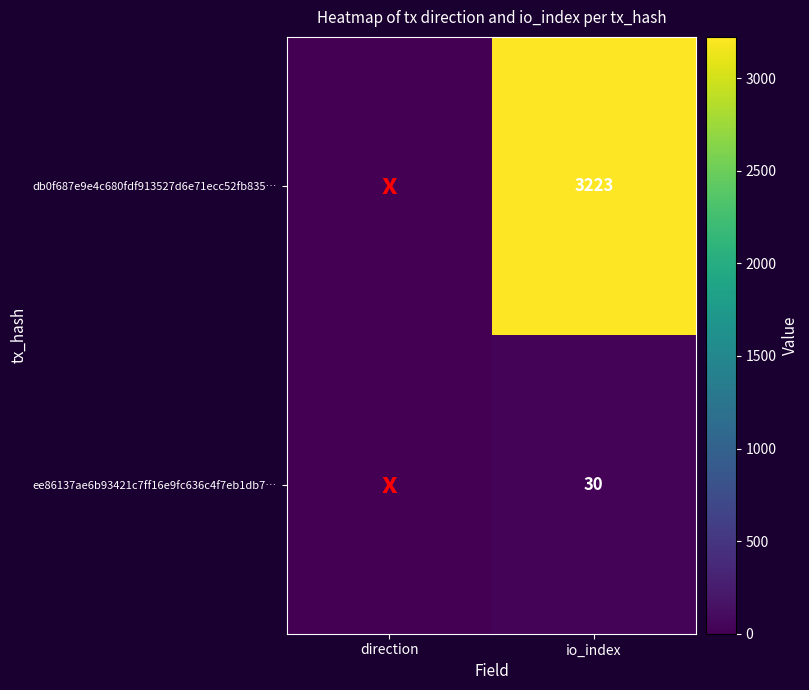

The value of db0f687e9e4c680fdf913527d6e71ecc52fb835… at io_index is 3223. True or false?

True